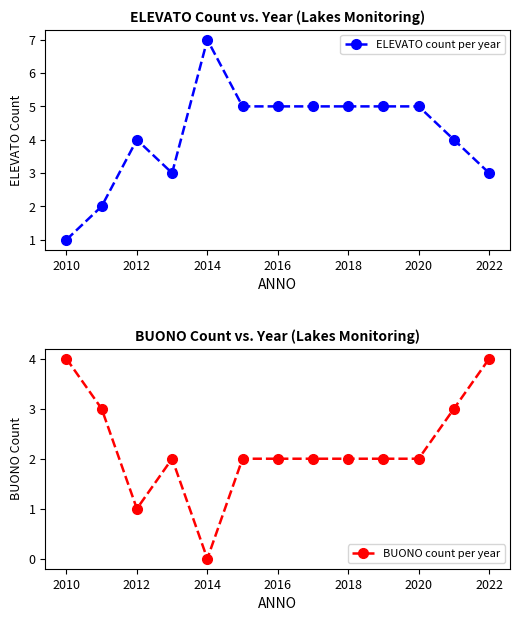

Count the ELEVATO count per year values in the range 3 to 5.

10